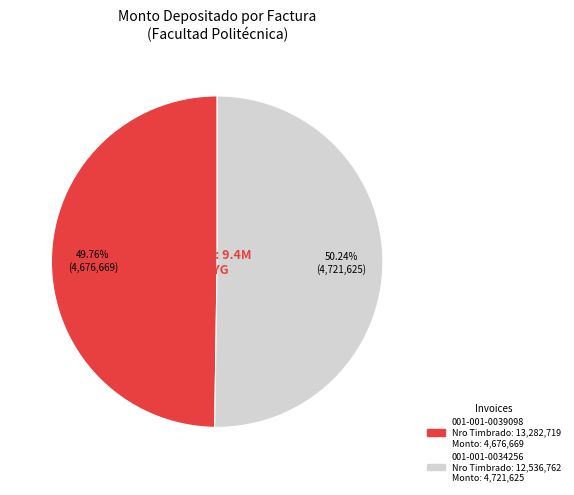

Is there any slice that represents more than half of the pie?

Yes